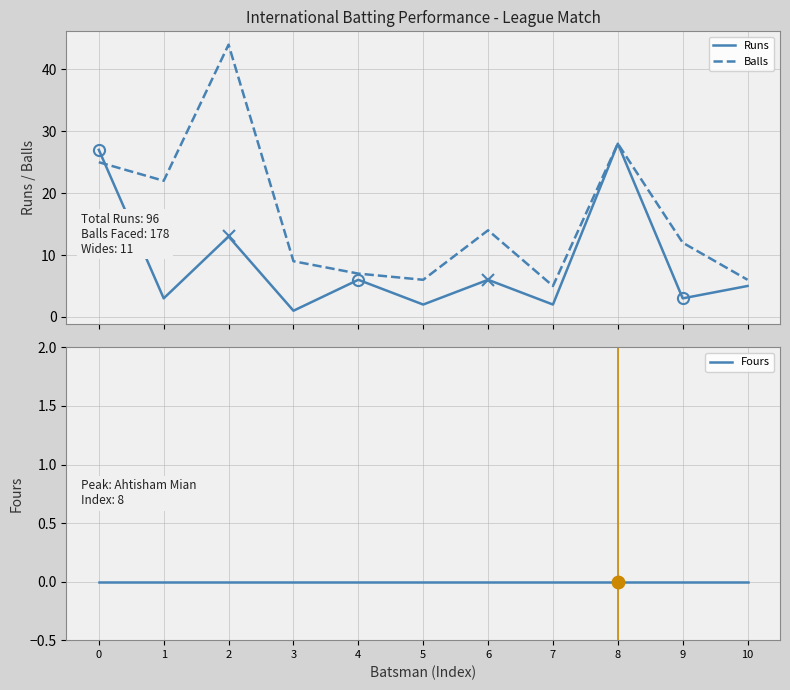

Which series has the widest spread of values?

Balls